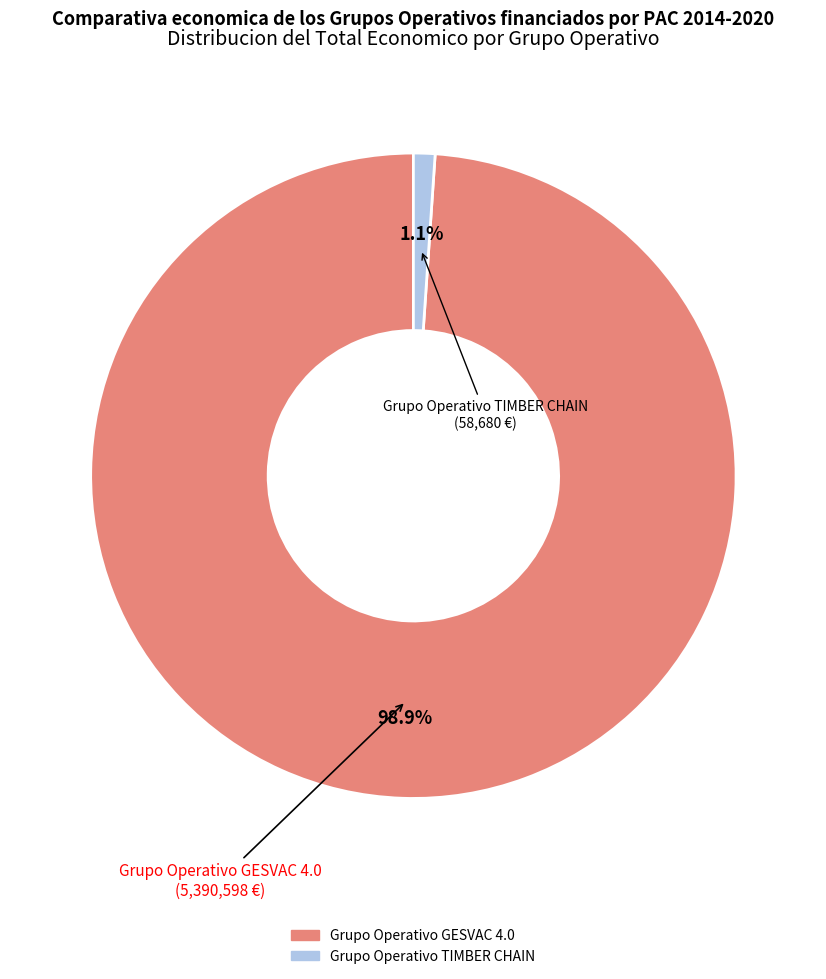

Does Grupo Operativo GESVAC 4.0 represent more than half of the total?

Yes